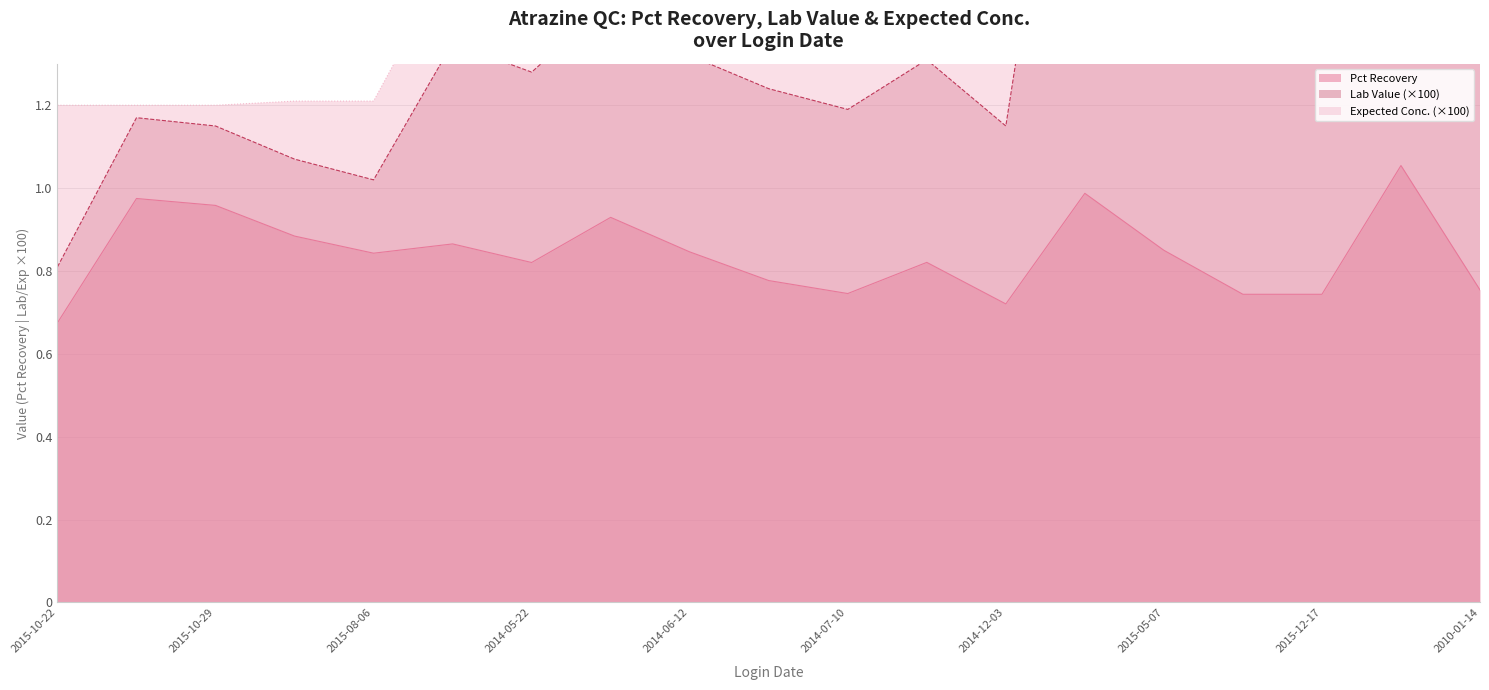

True or false: Expected Conc. has a value of 0.6 at 2015-10-22.

False